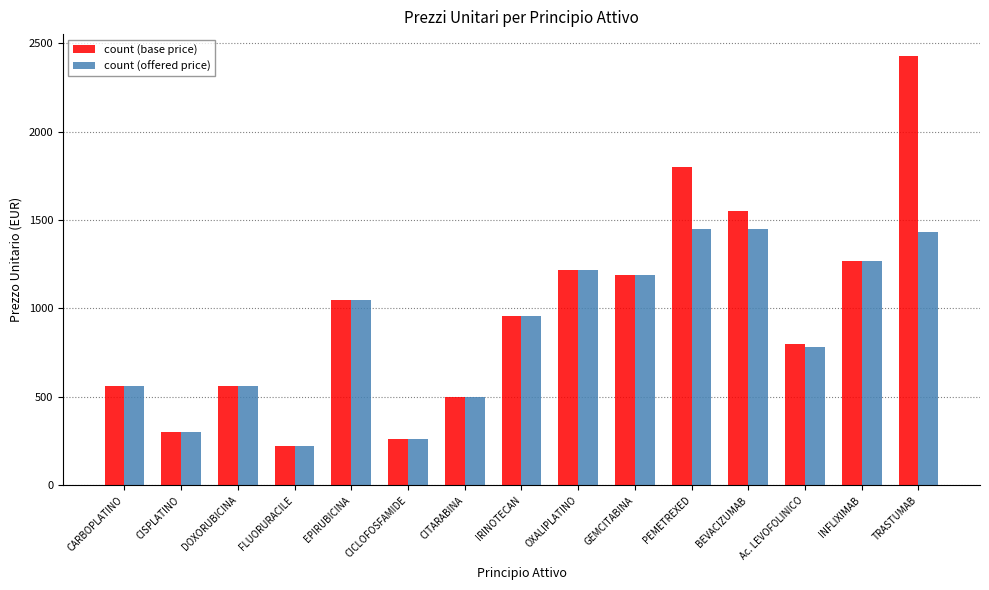

What position from the left is CISPLATINO?

2